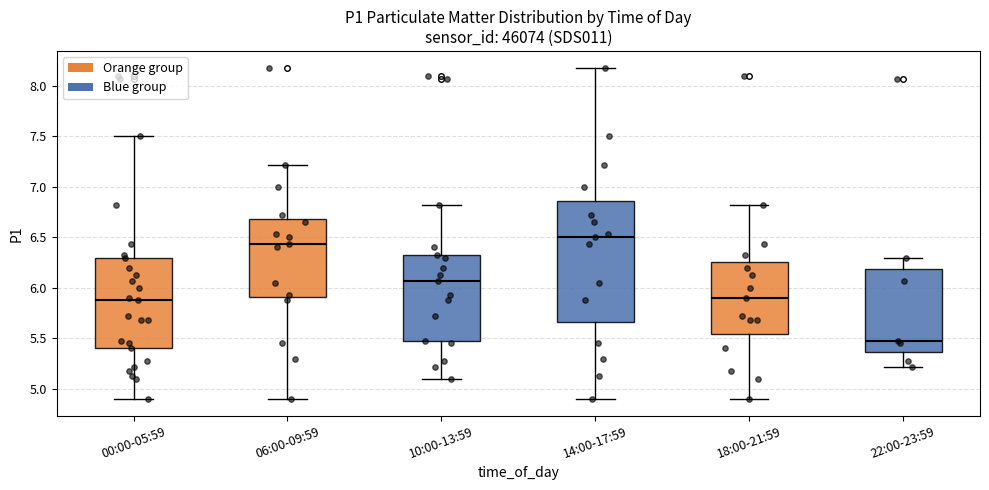

Which box's median line is the highest?

14:00-17:59